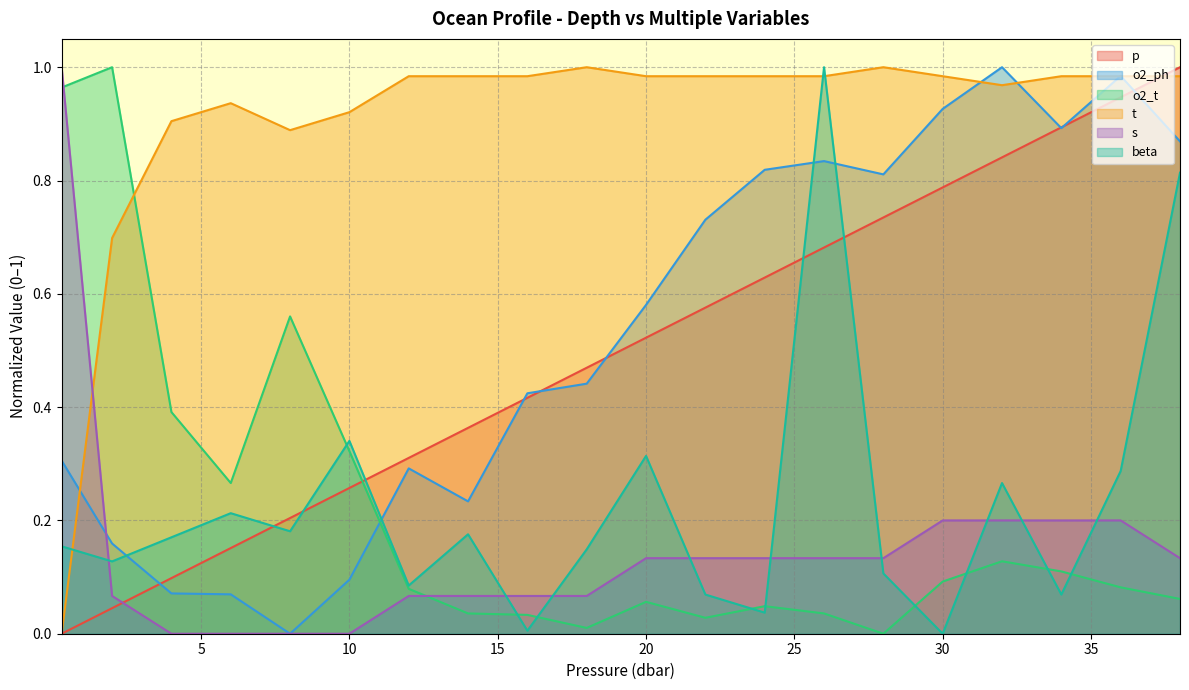

What is the value of the o2_ph point at the 12th from the left?

0.7